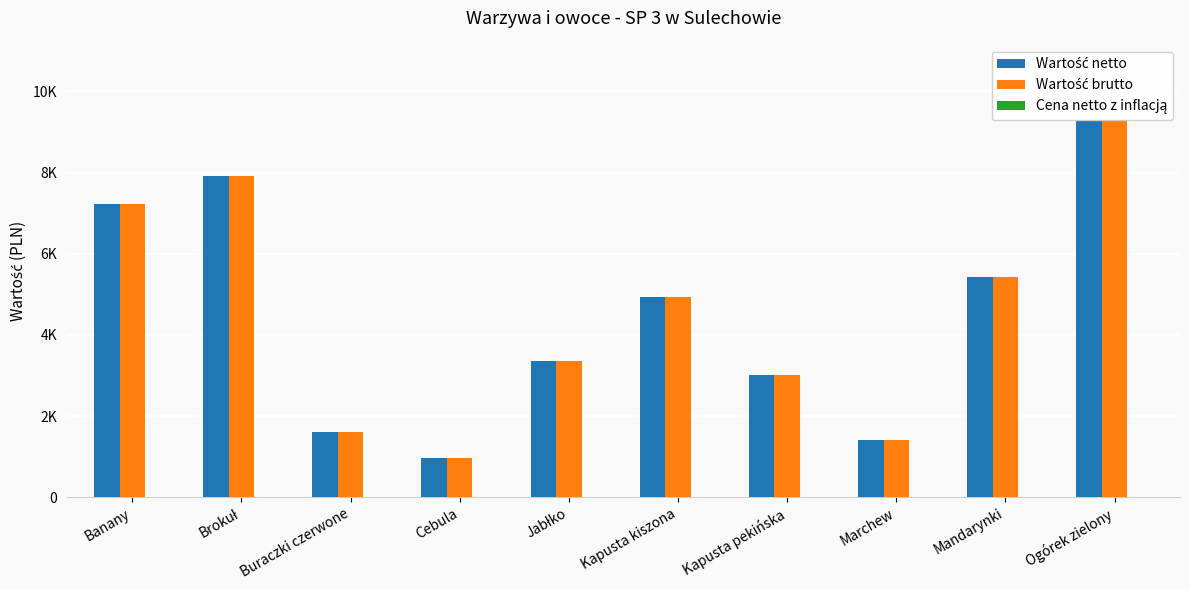

Which series changed the most between Brokuł and Cebula?

Wartość netto